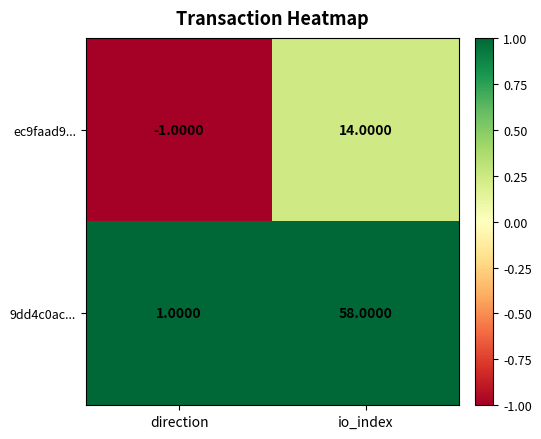

At which category is the sum across all series the highest?

io_index